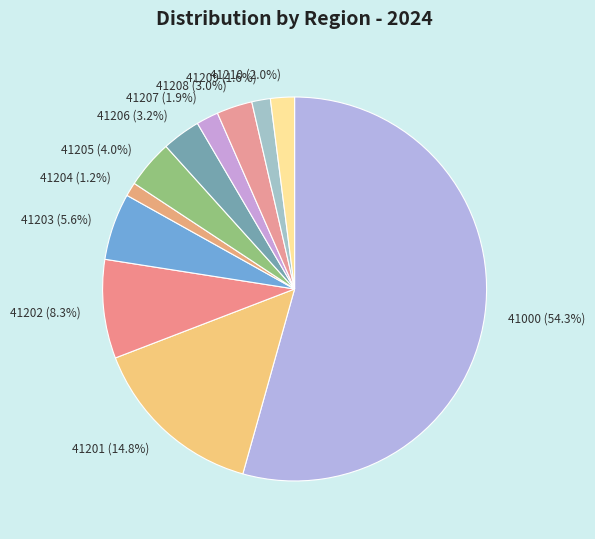

Is it true that 41205 is 16% of the pie?

False